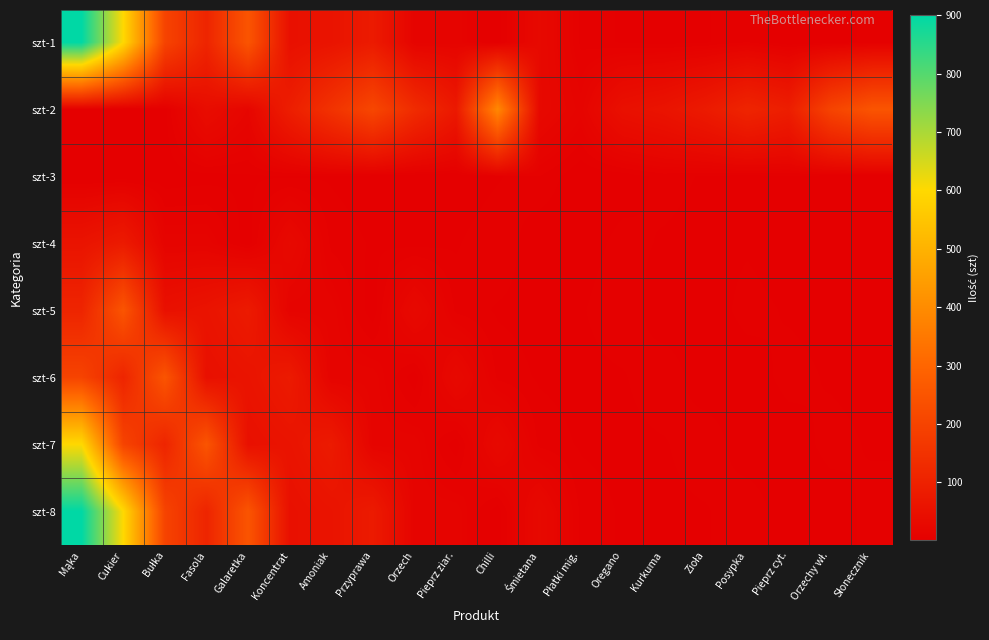

What is the smallest value displayed?

1